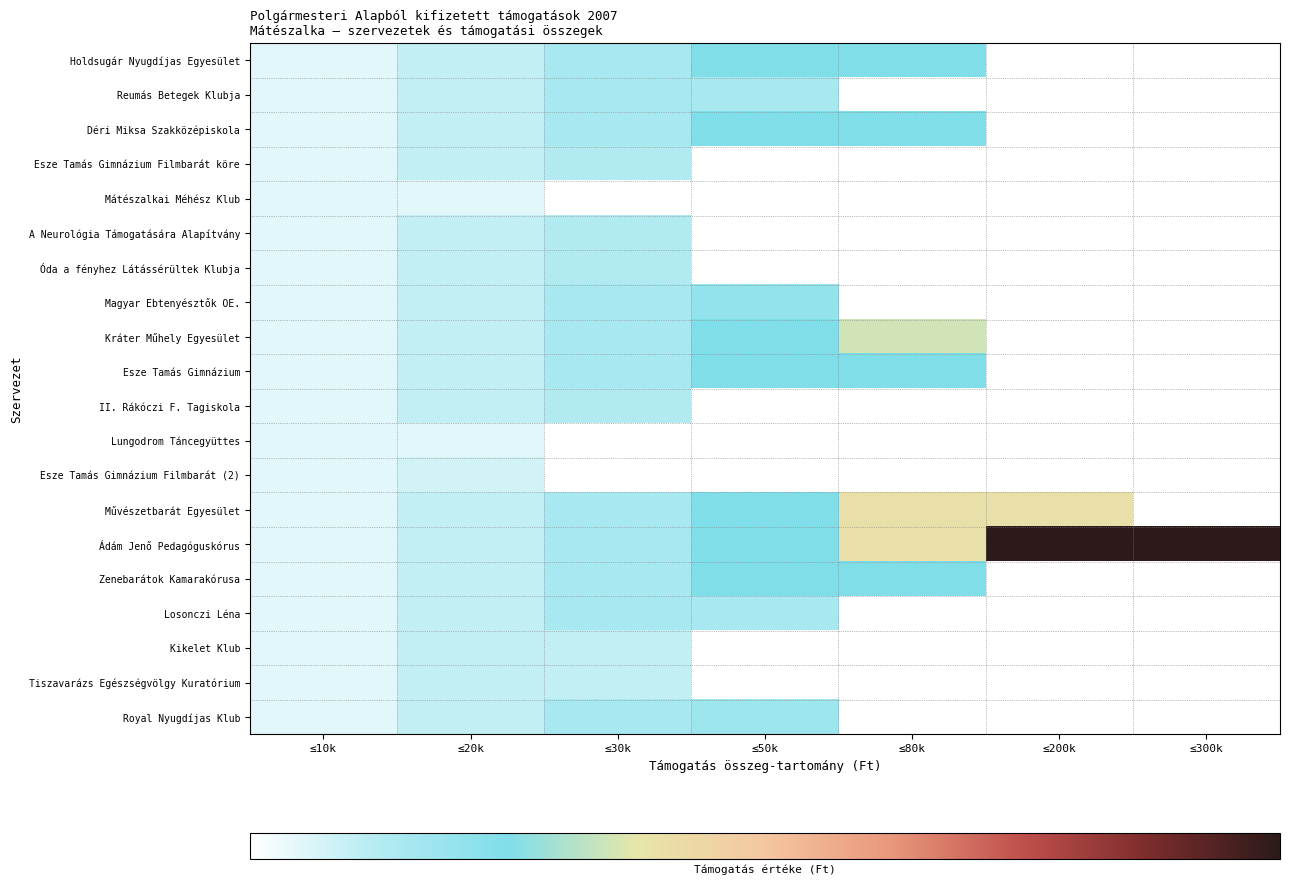

Between ≤50k and ≤10k, which is larger?

≤50k